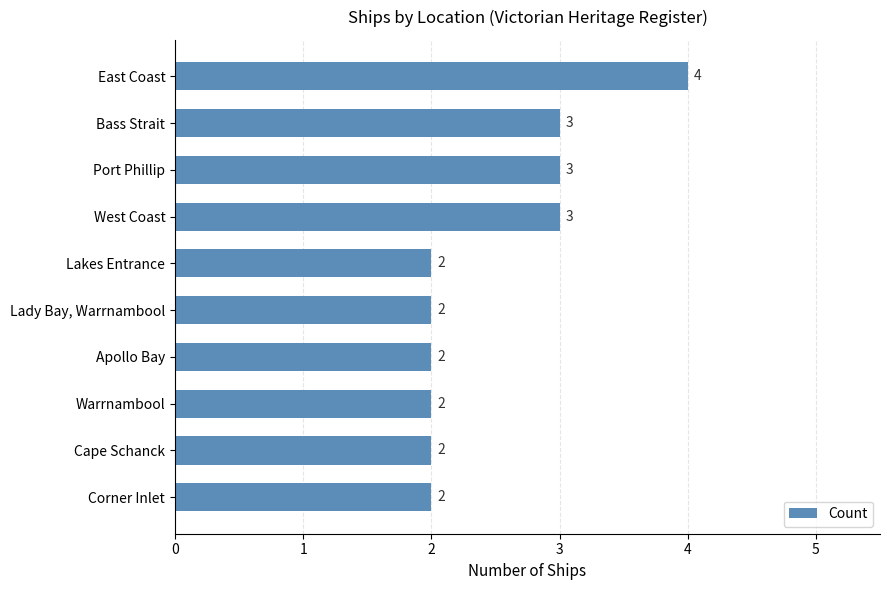

The chart shows a value of 3 at Cape Schanck. True or false?

False